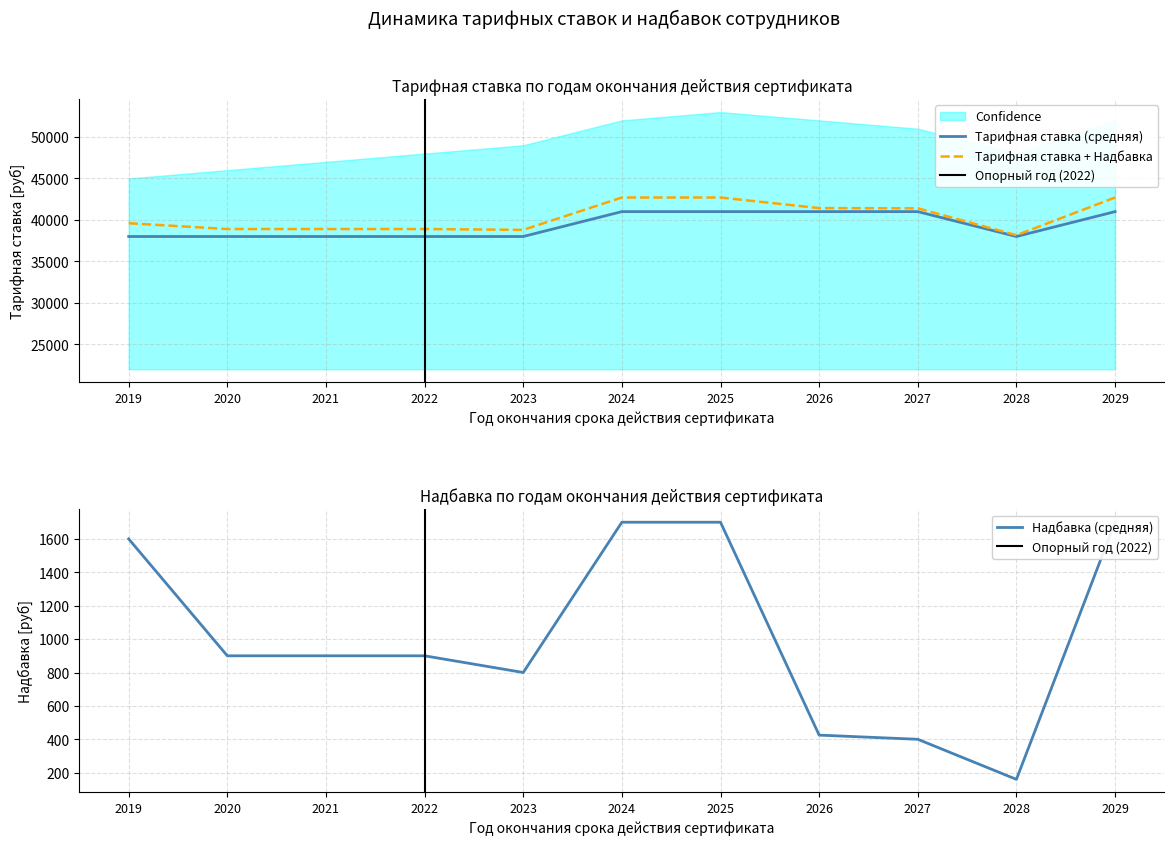

Which series has the largest range (max minus min)?

Тарифная ставка (средняя)